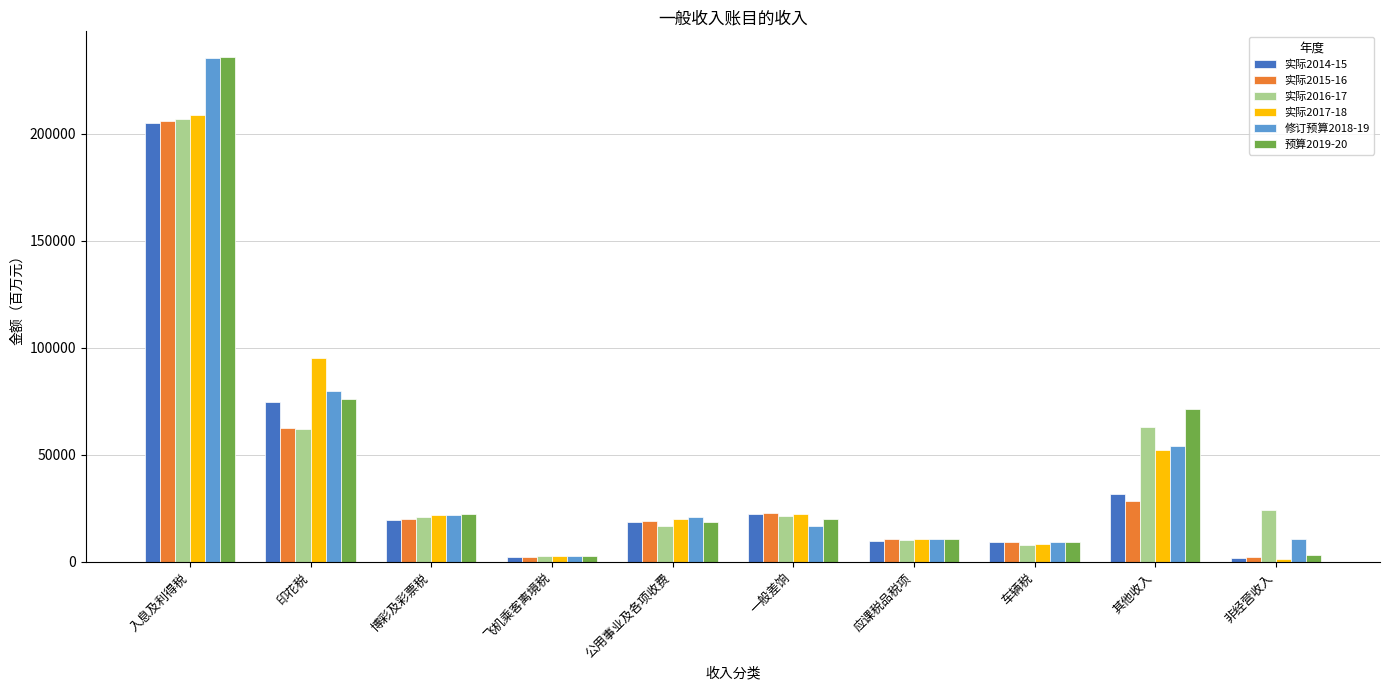

The value of 实际2017-18 at 其他收入 is 52397. True or false?

True